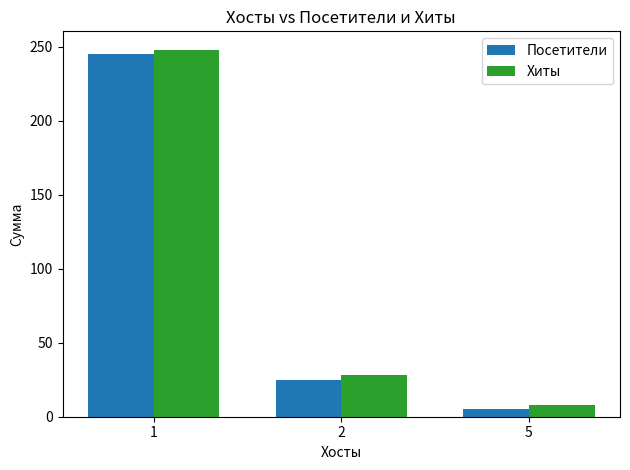

Are the bars horizontal?

No